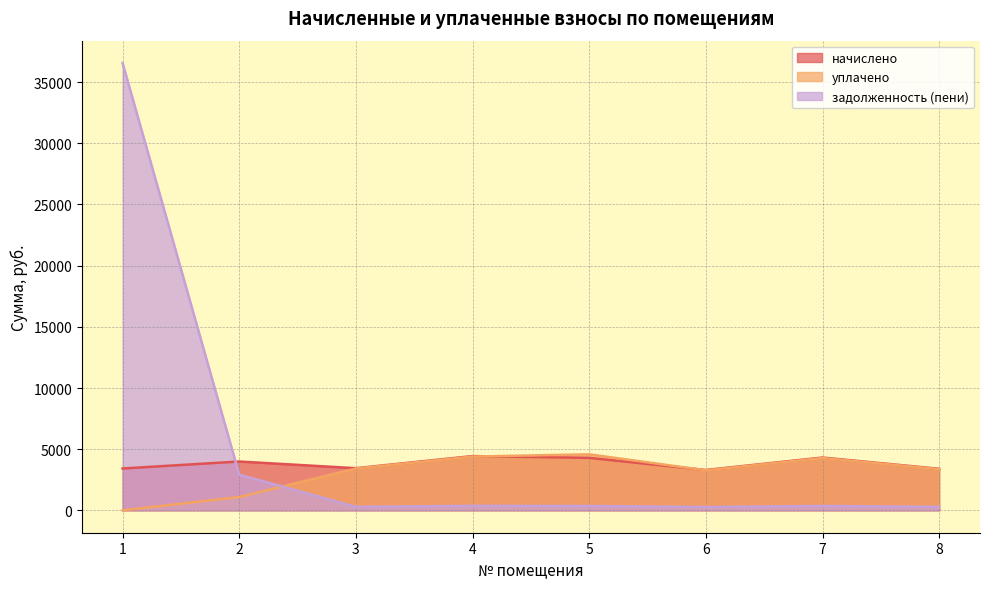

True or false: начислено and уплачено intersect in this chart.

True